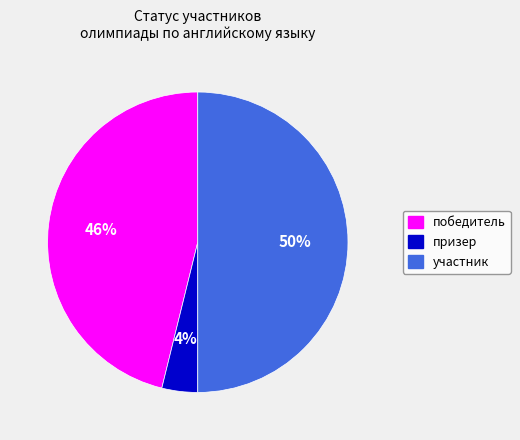

To the nearest percent, what portion does победитель represent?

46%